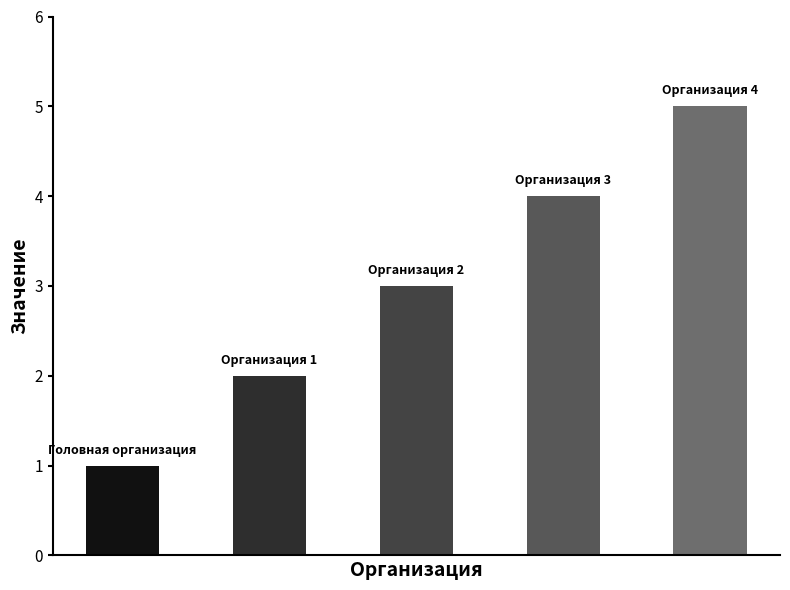

How many bars are there in total?

5